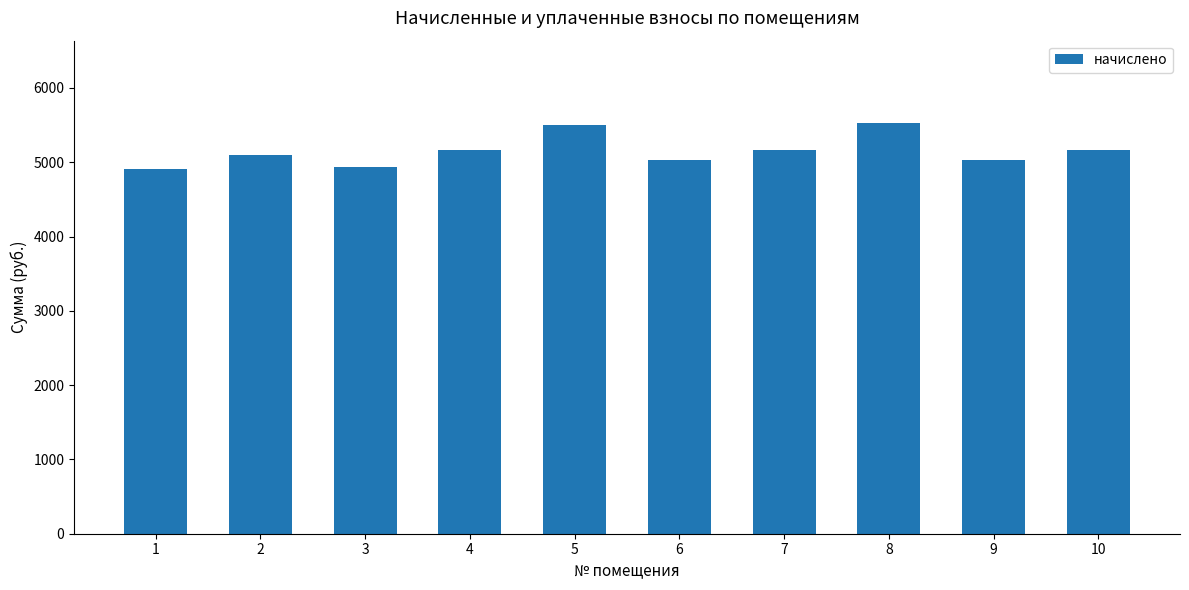

True or false: the data shows 1885.2 at 10.

False